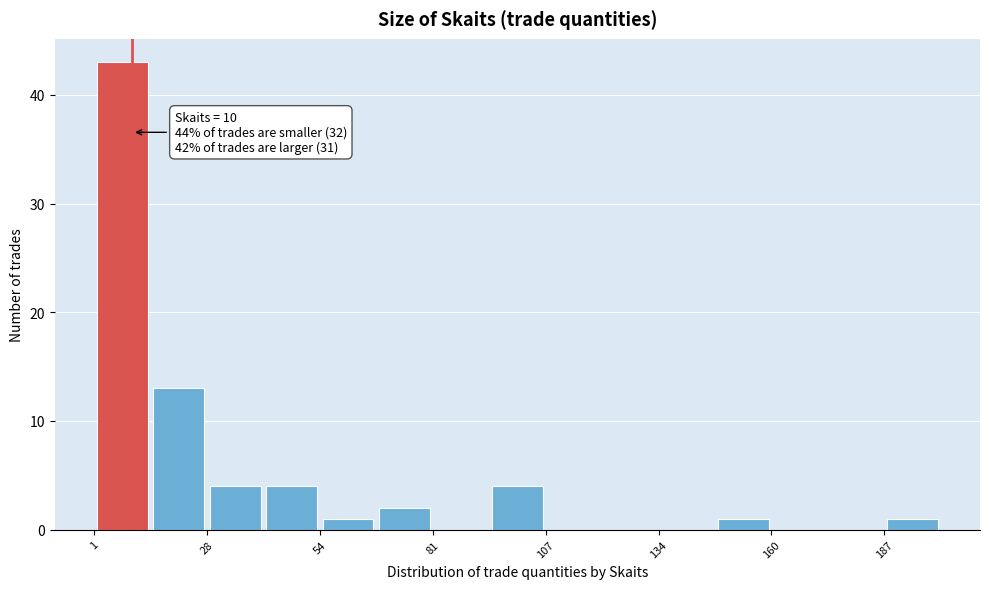

Around what value on the x-axis is the tallest bar? Give the approximate position of its centre, as read against the axis.

10